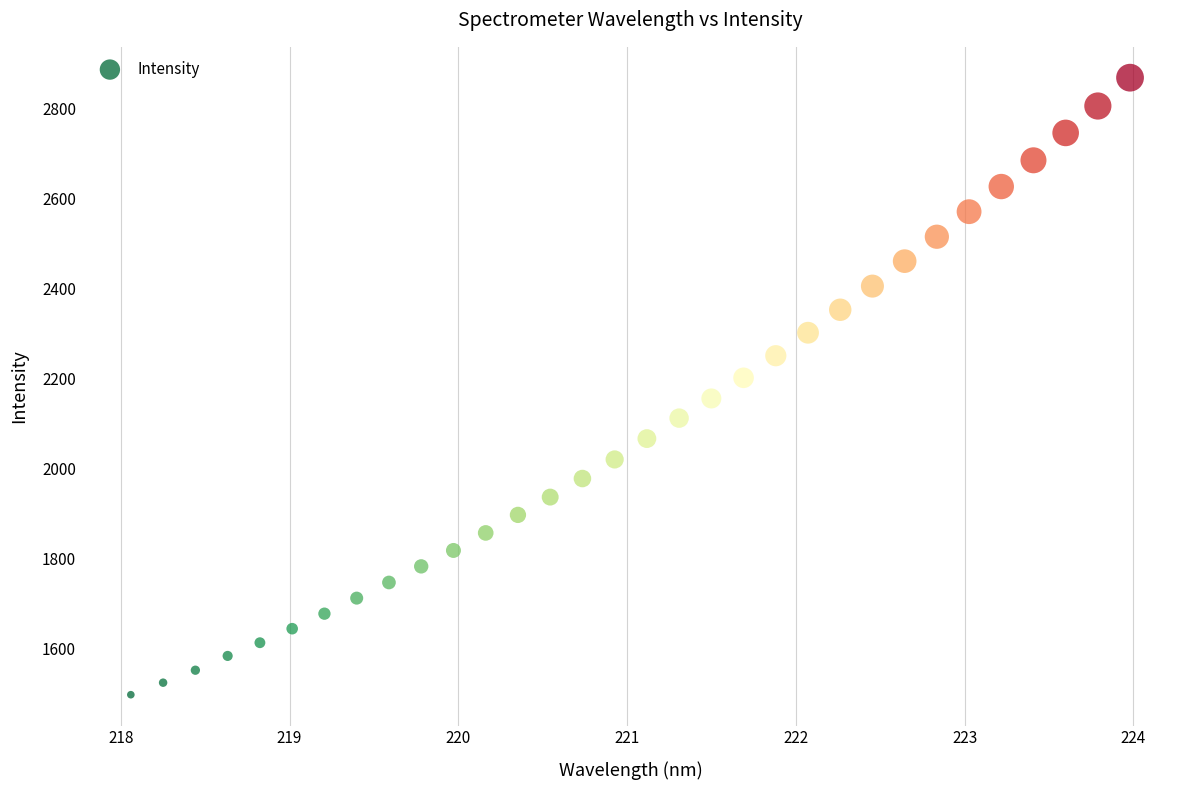

What is the range of Y values (max minus min)?

1370.4